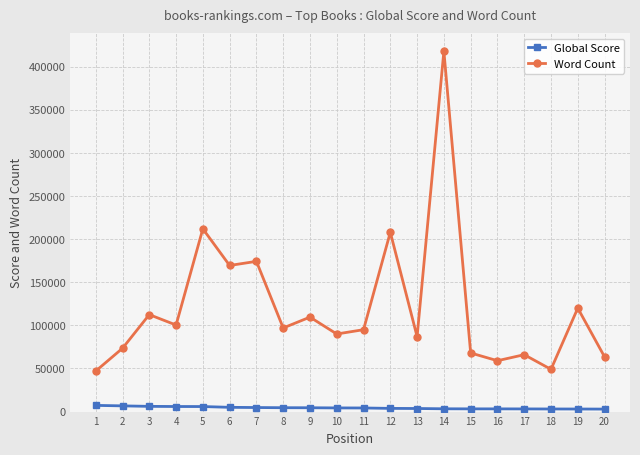

What are all the series names shown in the legend?

Global Score, Word Count